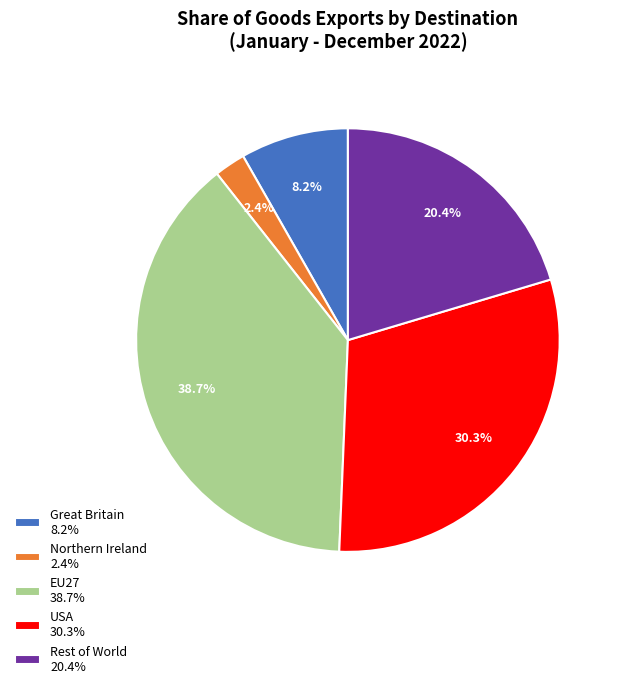

Does any single category account for the majority?

No